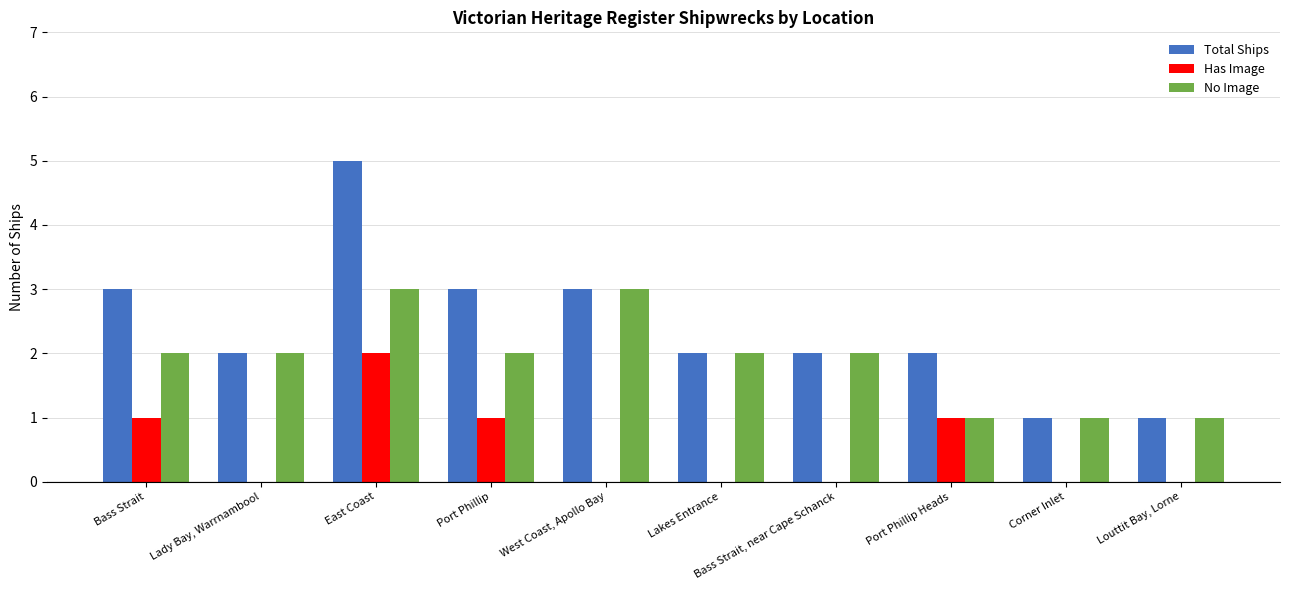

Which series changed the most between East Coast and Corner Inlet?

Total Ships